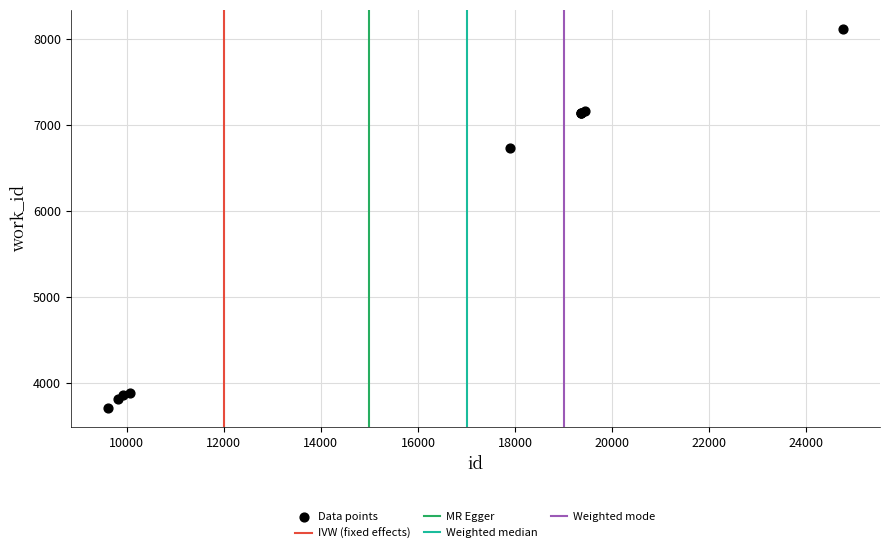

What Y value in the scatter plot is closest to 5913?

6726